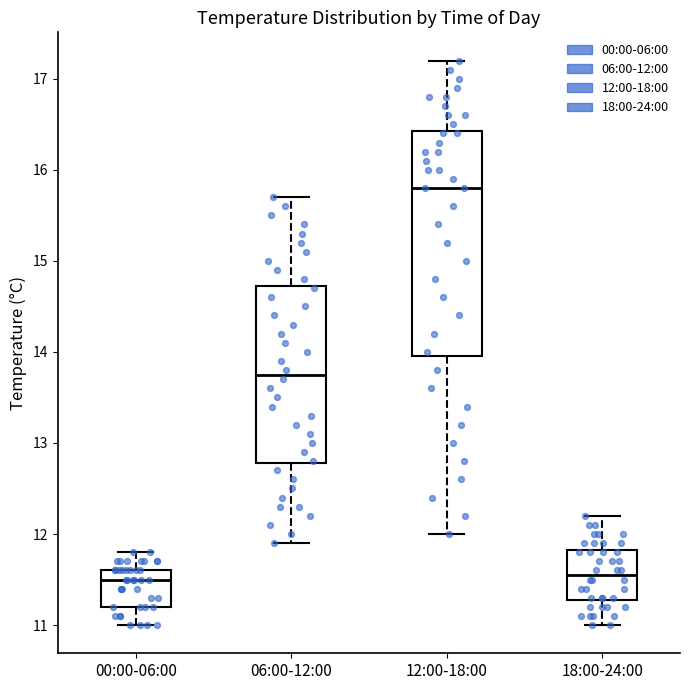

Reading left to right, transcribe this box plot: for each box, give where its median line is, the range the box spans, and where its two whiskers end, as read against the y-axis. The values are not printed on the chart, so give them approximately, as read against the axis.

00:00-06:00: median 11.5, box 11.2 to 11.6, whiskers 11.0 to 11.8
06:00-12:00: median 13.8, box 12.8 to 14.7, whiskers 11.9 to 15.7
12:00-18:00: median 15.8, box 14.0 to 16.4, whiskers 12.0 to 17.2
18:00-24:00: median 11.6, box 11.3 to 11.8, whiskers 11.0 to 12.2